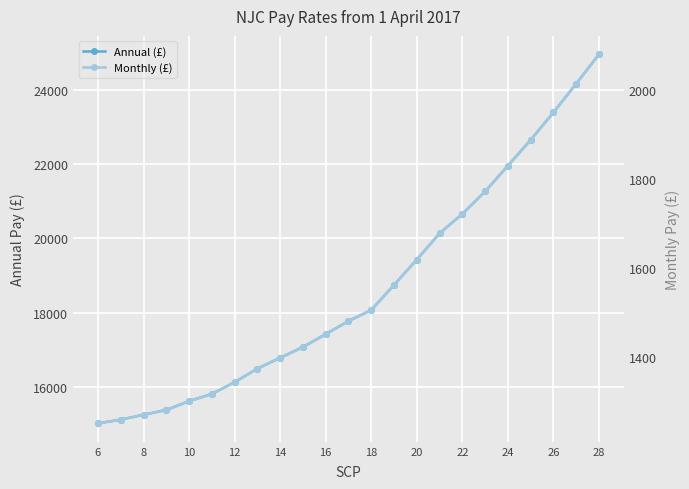

What is the sum of all Monthly (£) values?

35774.8